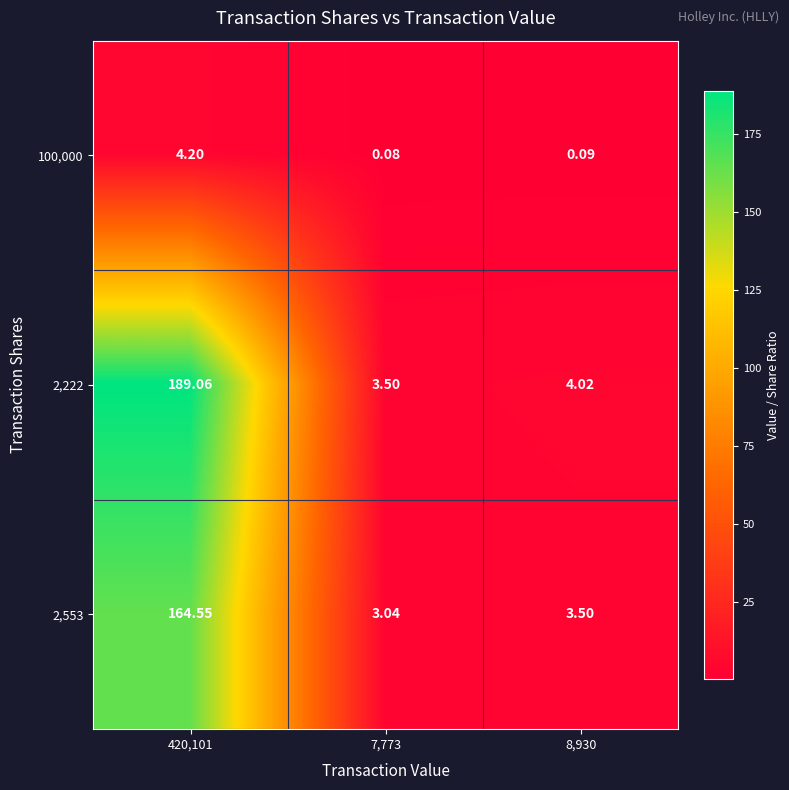

Rank the series at 8,930 from lowest to highest value.

100,000, 2,553, 2,222